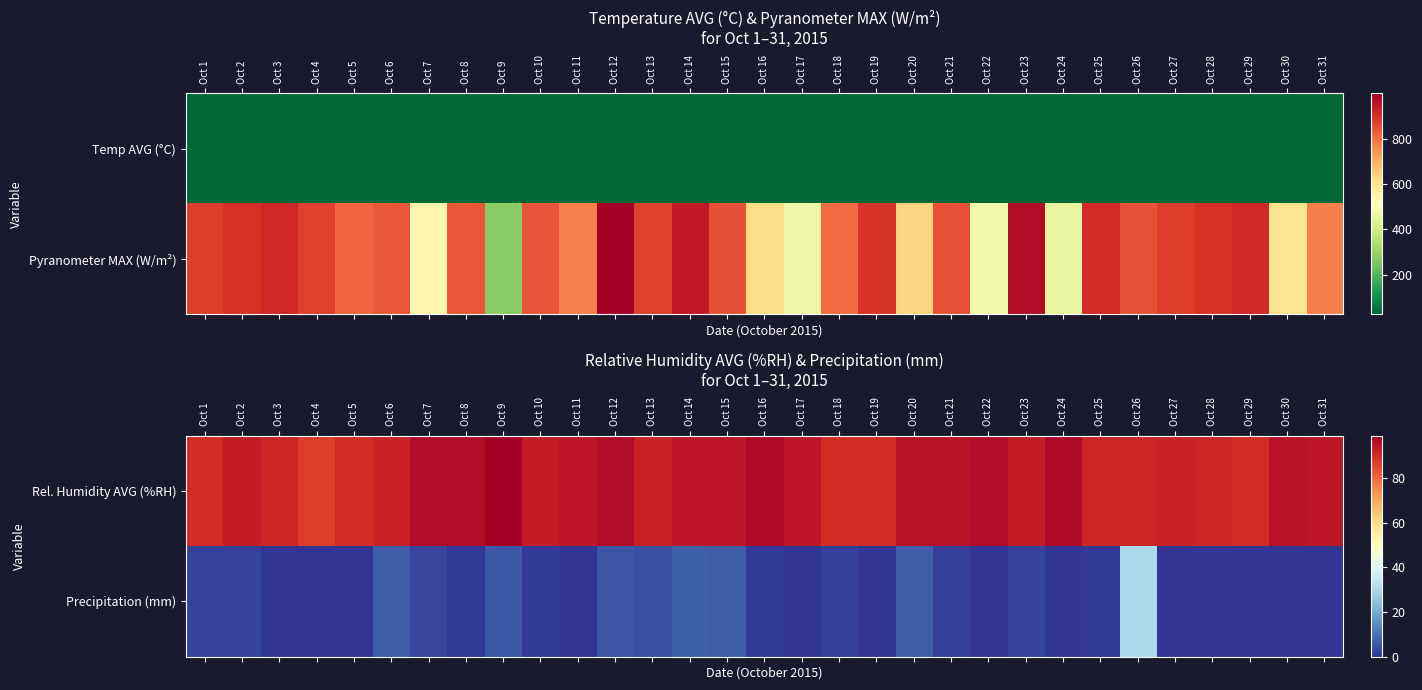

Which category has the lowest value in the Rel. Humidity AVG (%RH) series?

Oct 4